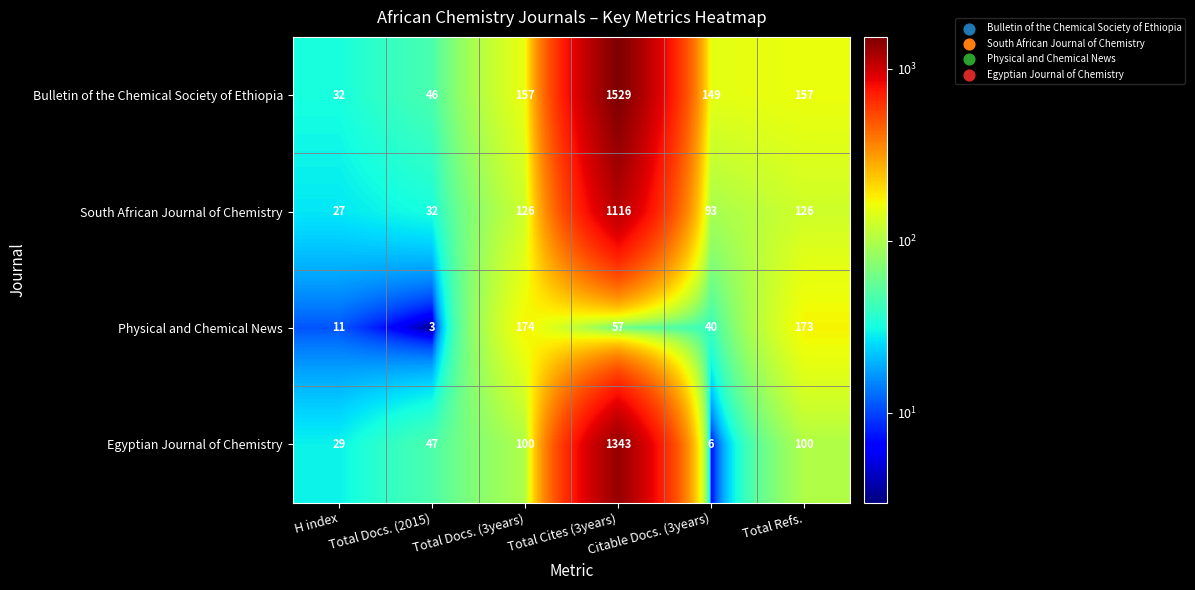

Is the value of Egyptian Journal of Chemistry at Total Docs. (2015) greater than the value of South African Journal of Chemistry at Total Docs. (2015)?

Yes